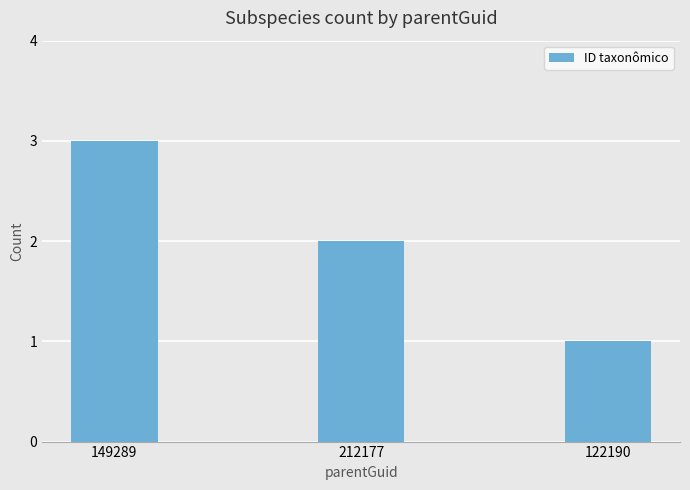

List the labels in order of value, largest first.

149289, 212177, 122190